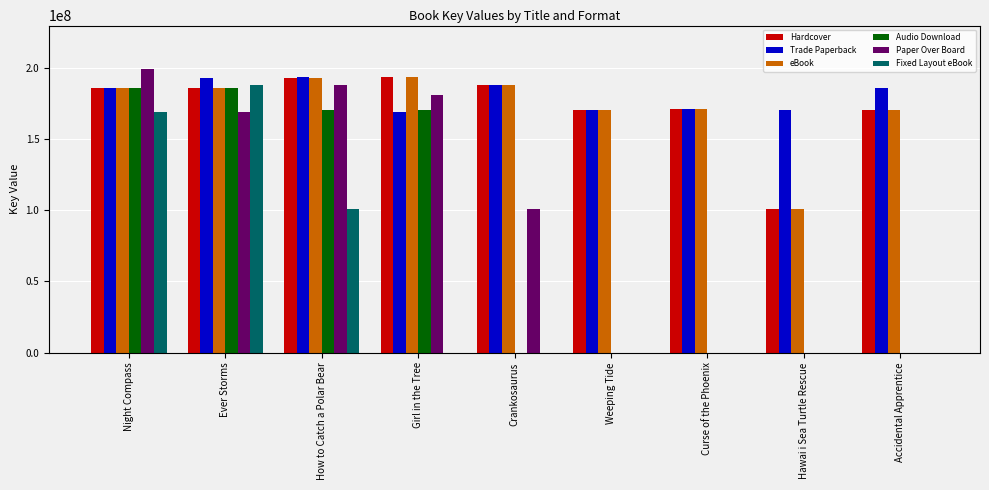

What is the average value of the Paper Over Board series?

93177554